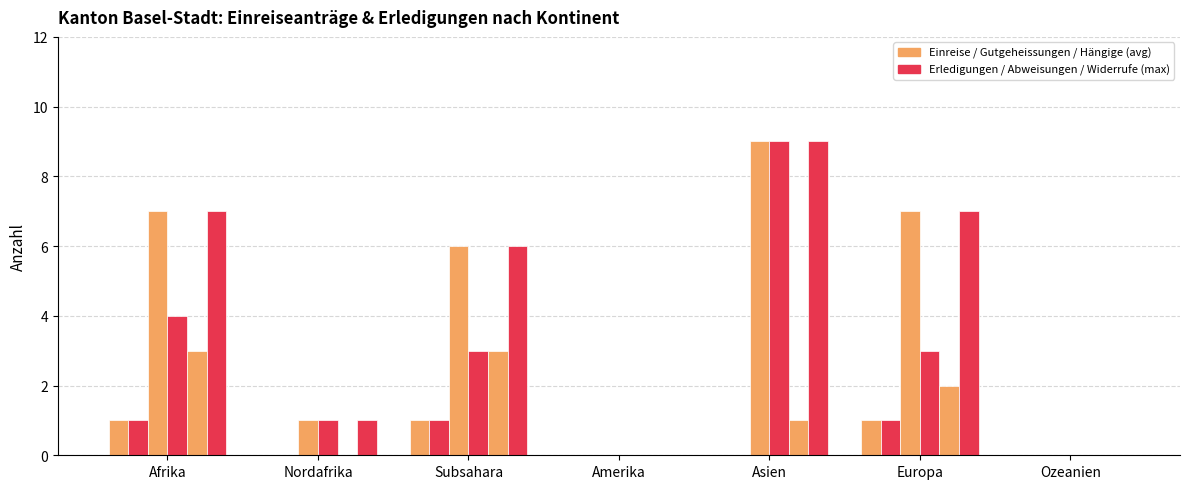

Reading left to right, what are all the values shown in this chart?

Total Einreise: 1	0	1	0	0	1	0
Erledigungen: 1	0	1	0	0	1	0
Total Hängige: 7	1	6	0	9	7	0
Wiedererw Total: 4	1	3	0	9	3	0
Wiedererw Gut: 3	0	3	0	1	2	0
Widerrufe Total: 7	1	6	0	9	7	0